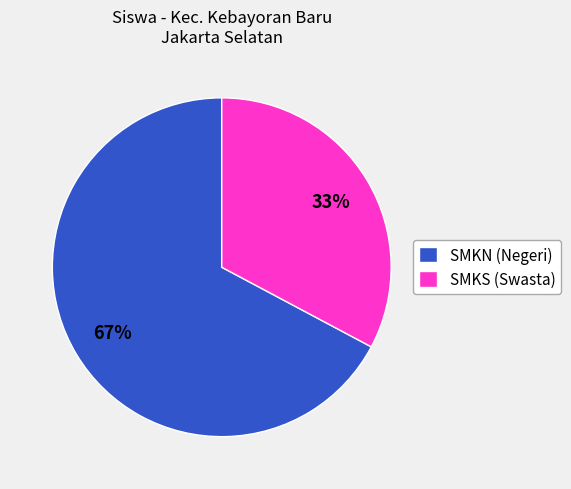

To the nearest percent, what is the average slice percentage?

50%